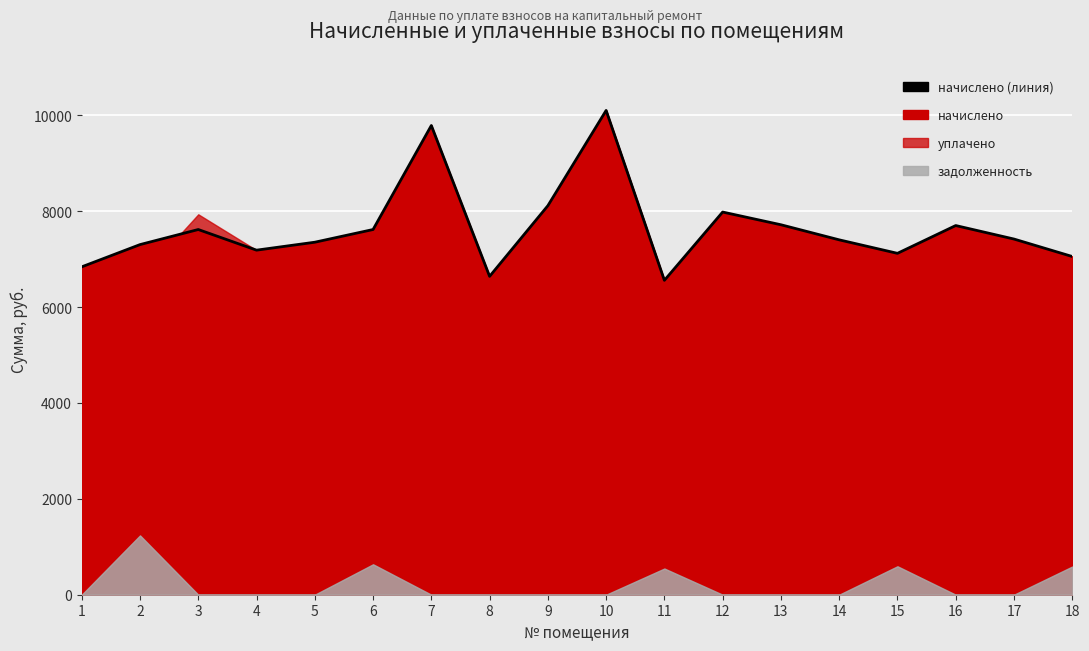

What is the maximum value shown in the chart?

10101.6